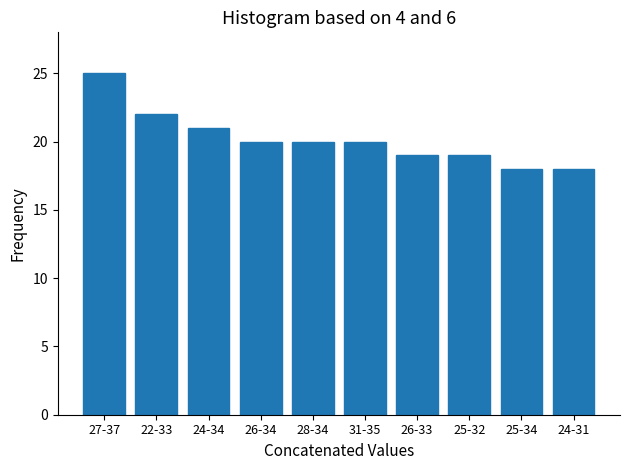

Reading left to right, transcribe all the data shown in this chart.

25	22	21	20	20	20	19	19	18	18